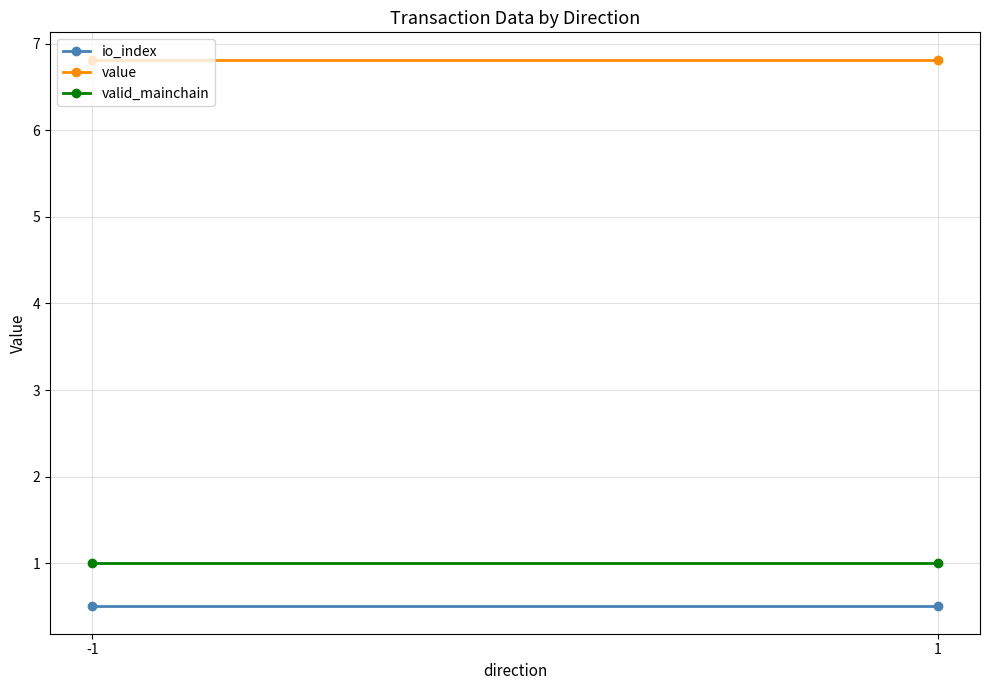

Reading left to right, list all the values displayed in this chart.

io_index: 0.5	0.5
value: 6.8	6.8
valid_mainchain: 1.0	1.0